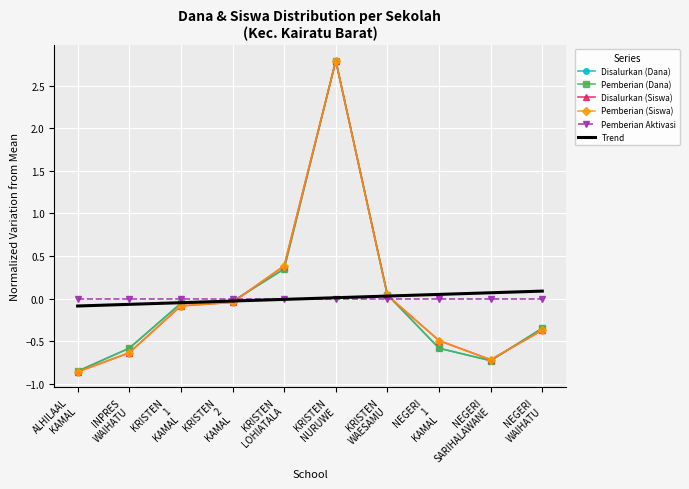

Which series changed the most between KRISTEN
2
KAMAL and NEGERI
1
KAMAL?

Disalurkan (Dana)